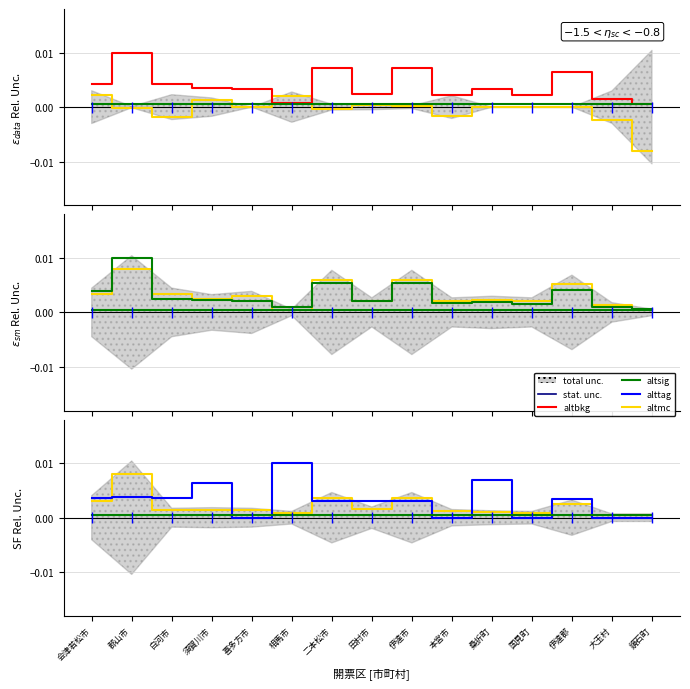

Which series changed the most between 会津若松市 and 伊達市?

altbkg